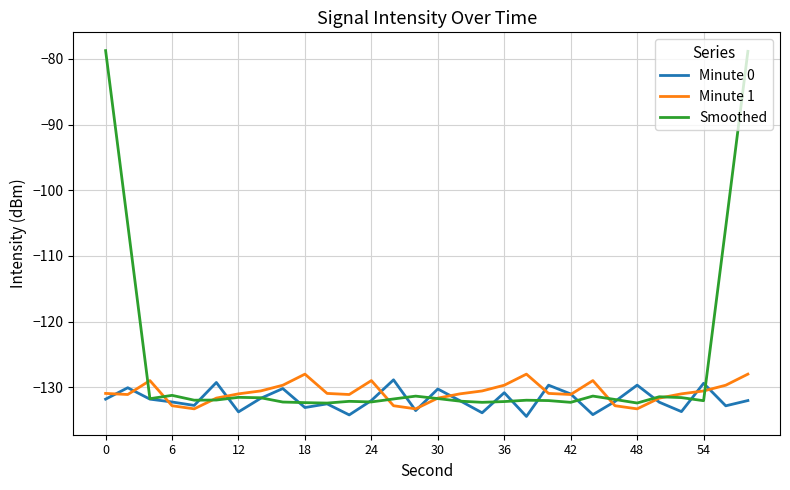

Which series has the largest total across all categories?

Smoothed